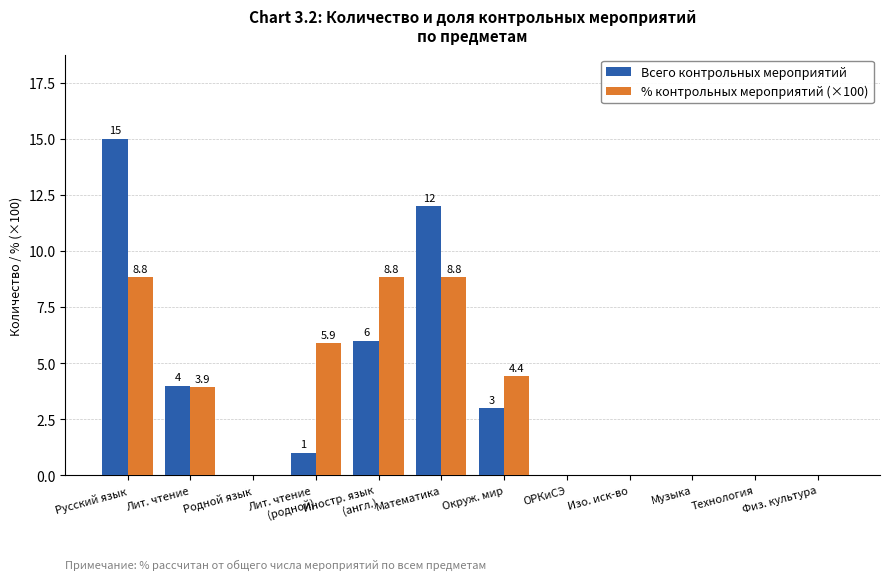

At which label does % контрольных мероприятий (×100) first exceed 3?

Русский язык